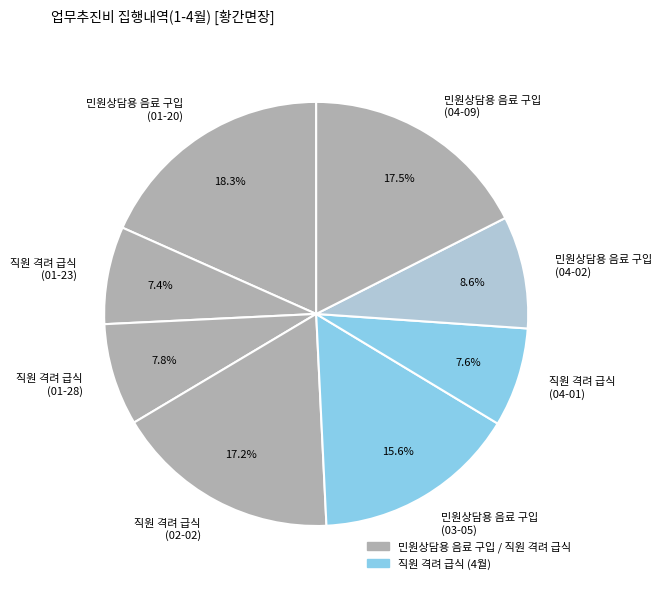

Count the number of slices in the pie.

8